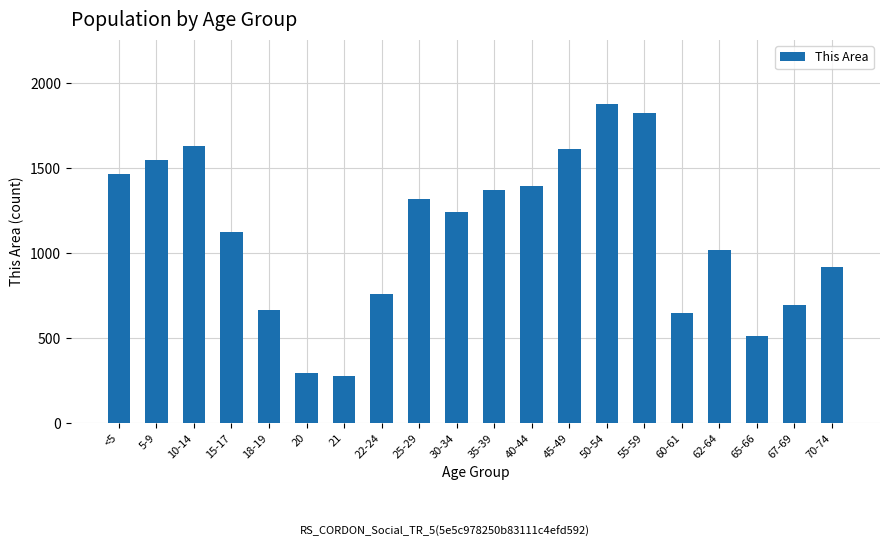

What is the average value?

1110